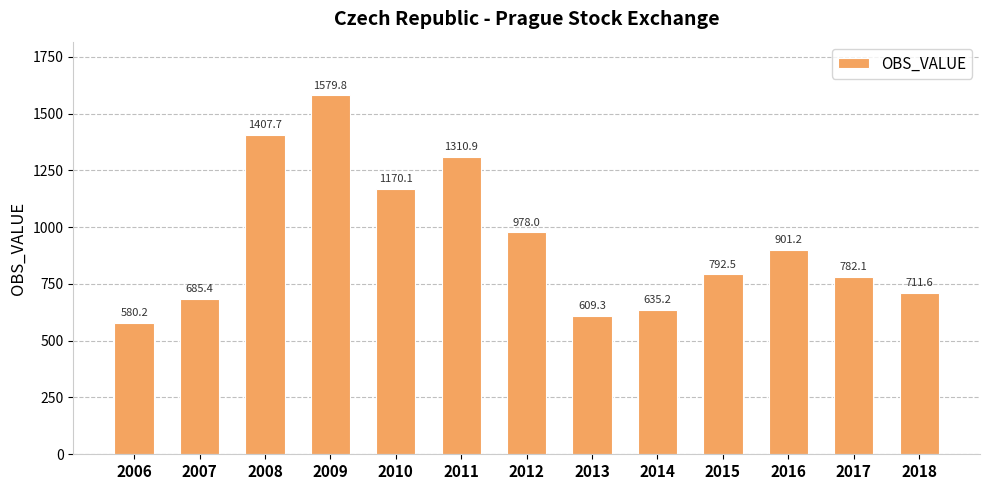

What is the minimum value shown in the chart?

580.2